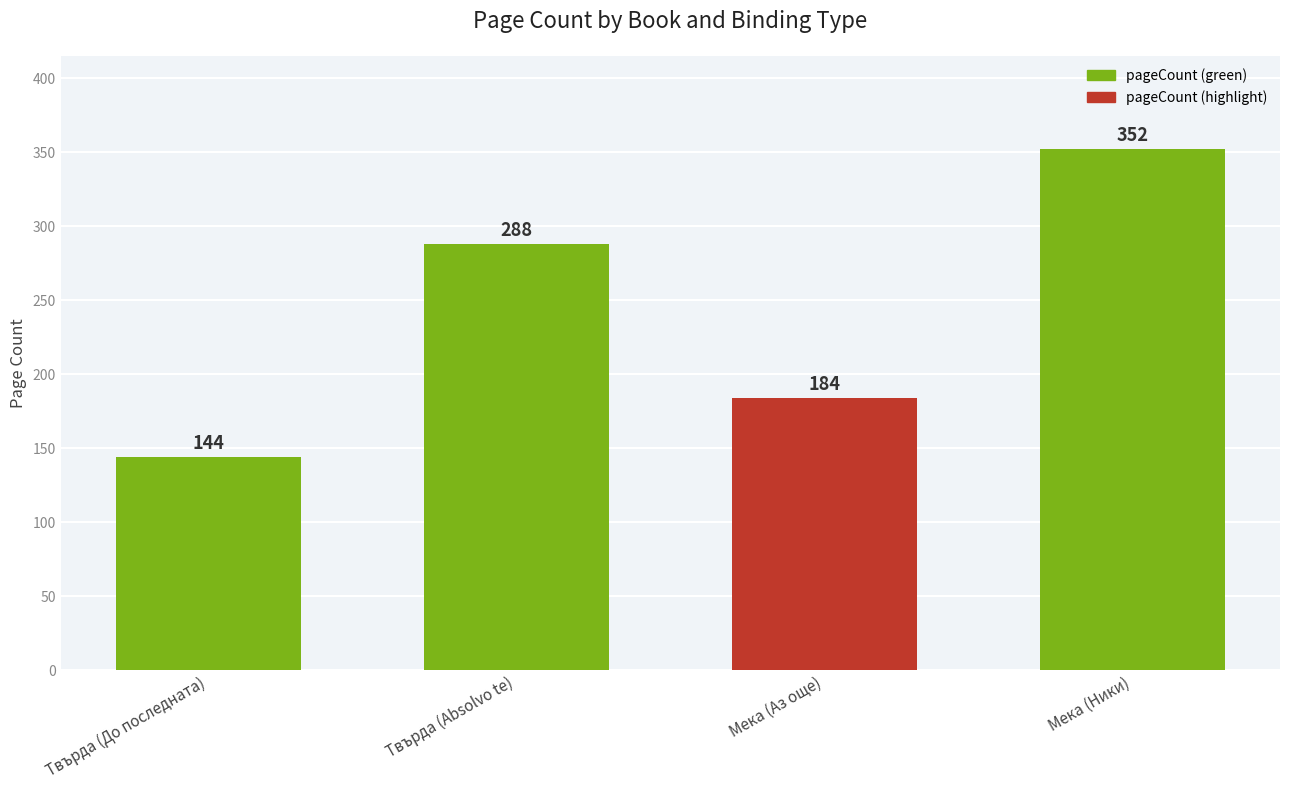

Count the number of data series in this chart.

1